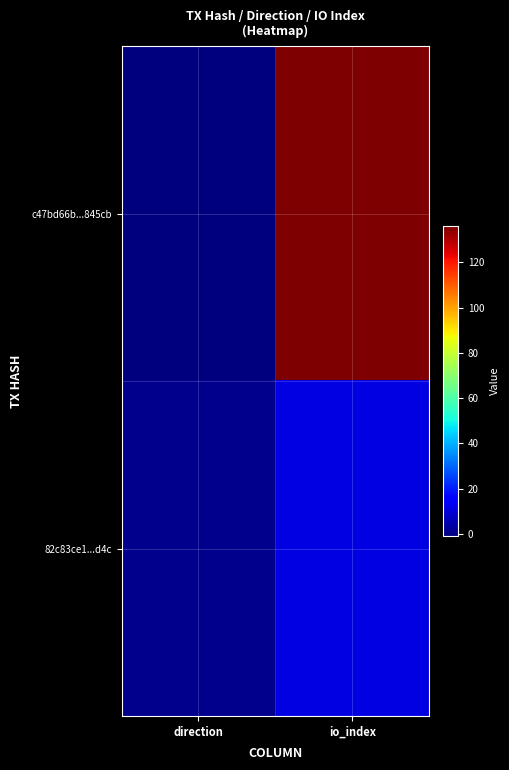

How many categories are shown in the chart?

2